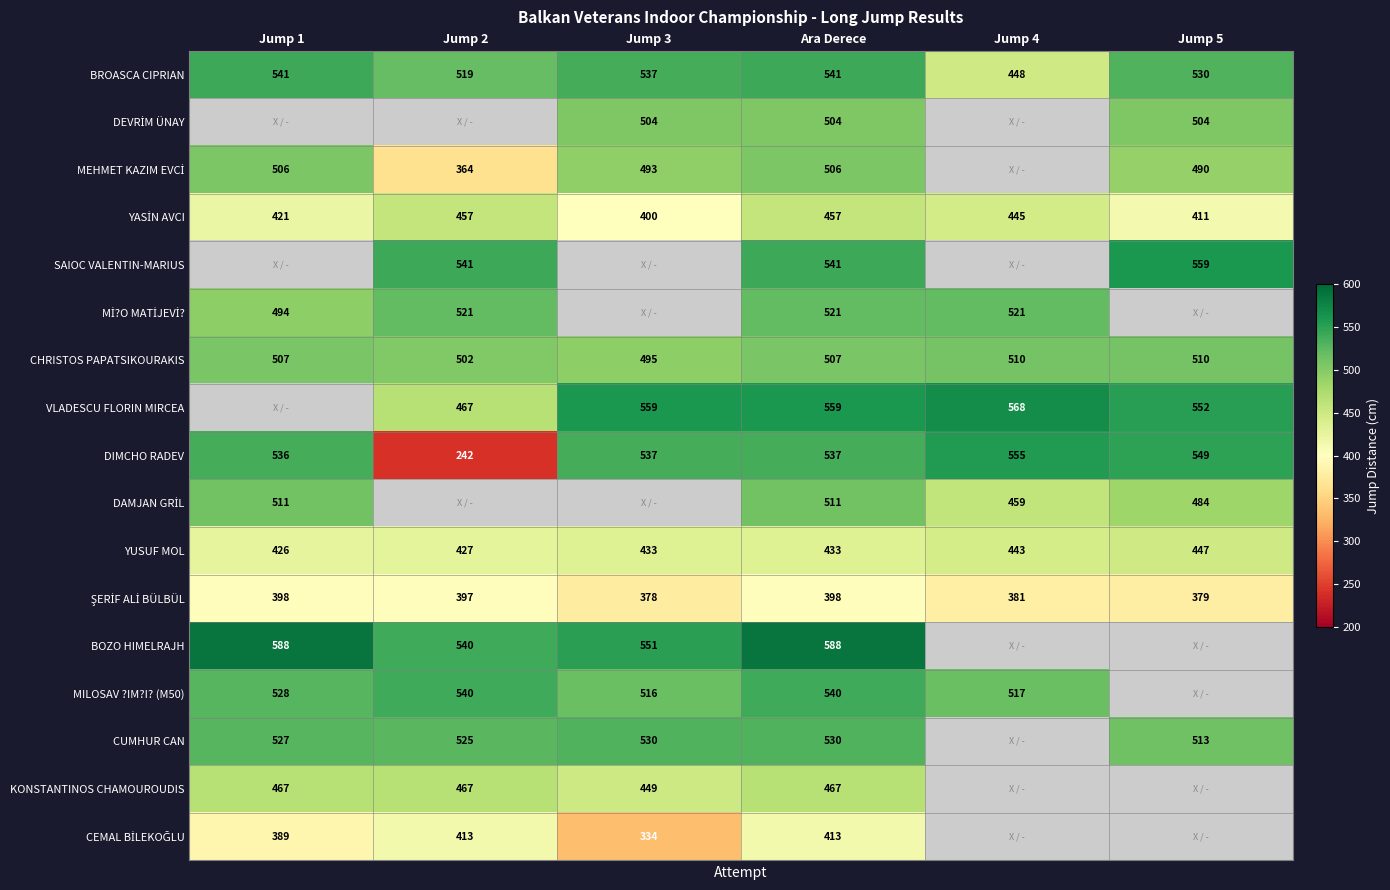

What is the greatest value displayed?

588.0